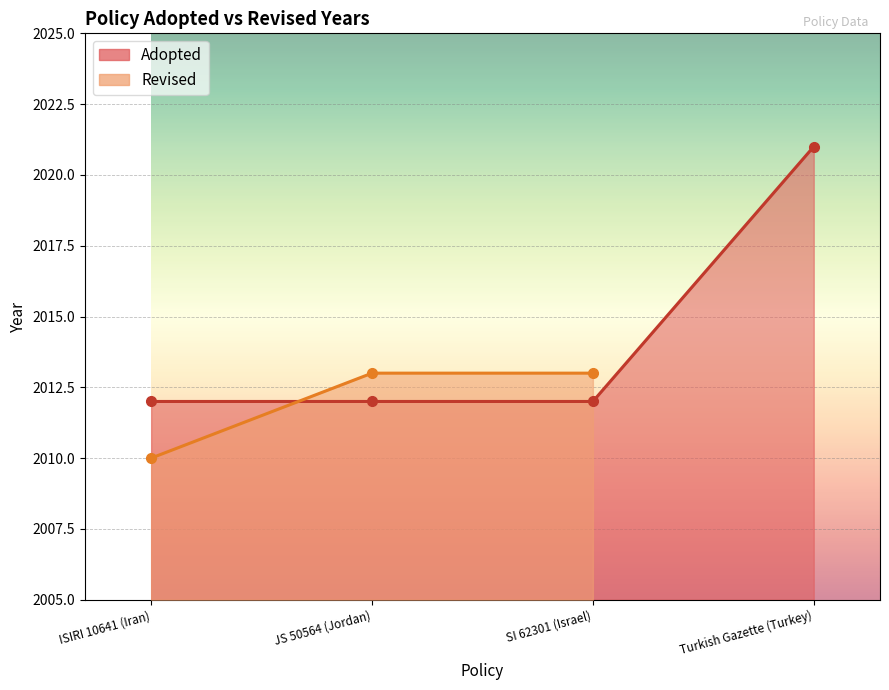

What is the label of the 4th point from the right?

ISIRI 10641 (Iran)